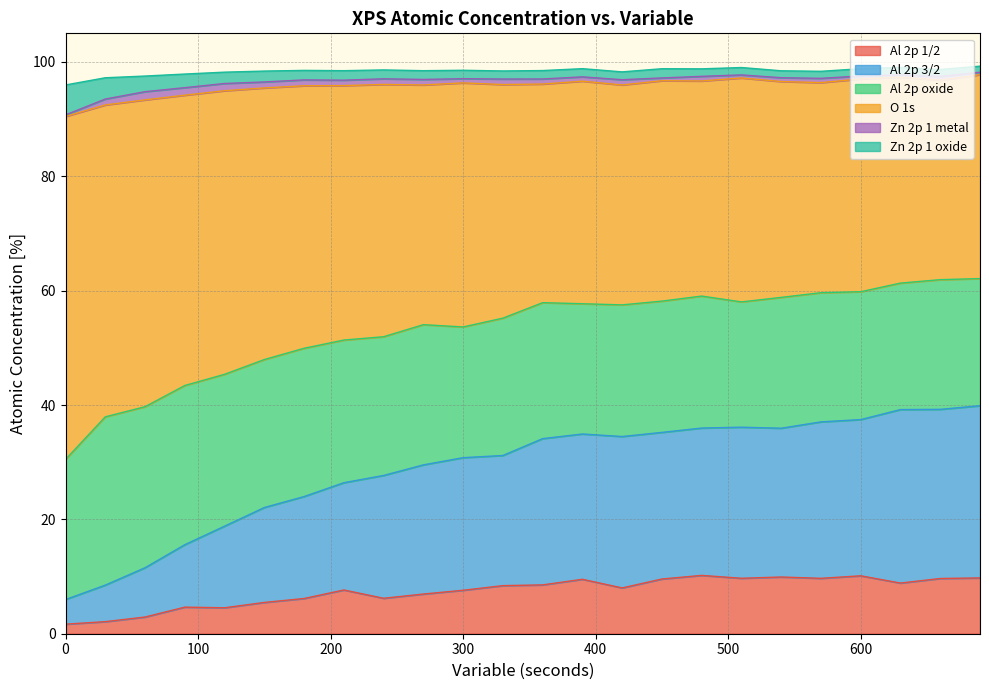

What is the maximum value for Al 2p 1/2?

10.2